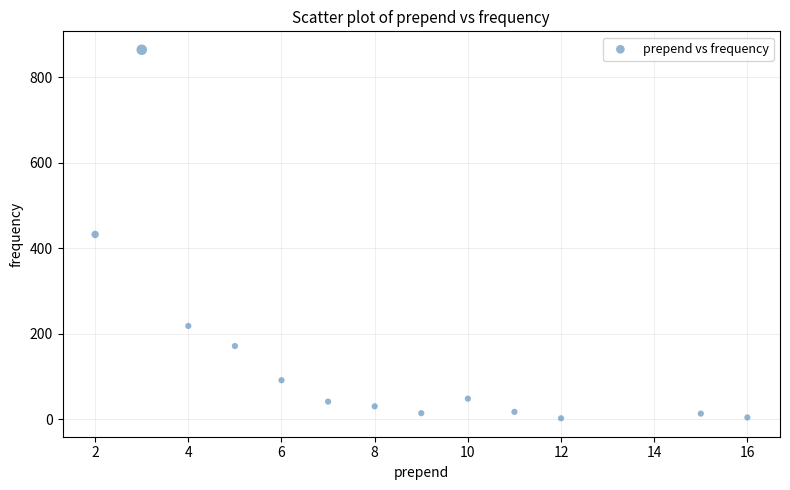

What is the range of Y values (max minus min)?

862